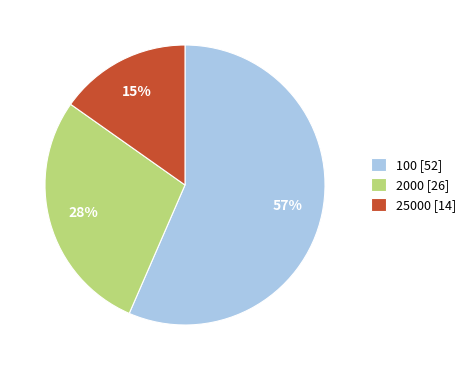

True or false: 2000 [26] accounts for 36% of the total.

False